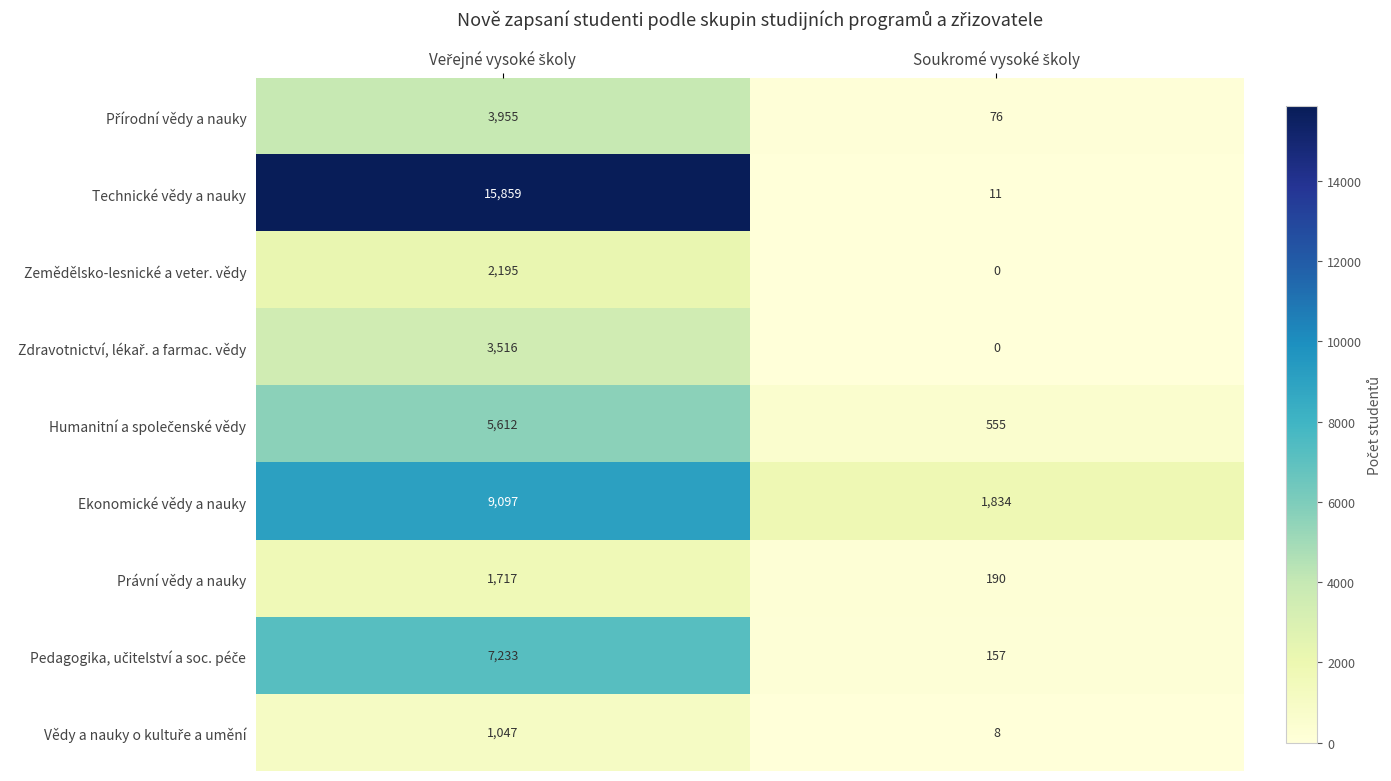

Which series has the largest total across all categories?

Technické vědy a nauky